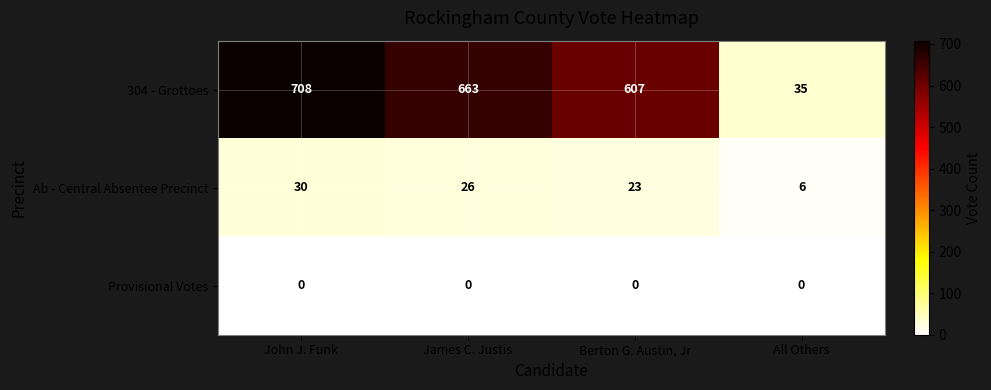

List the labels in order of 304 - Grottoes value, largest first.

John J. Funk, James C. Justis, Berton G. Austin, Jr, All Others